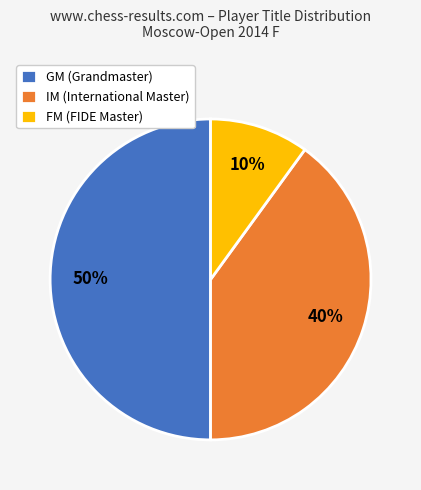

What is the largest slice in the pie chart?

GM